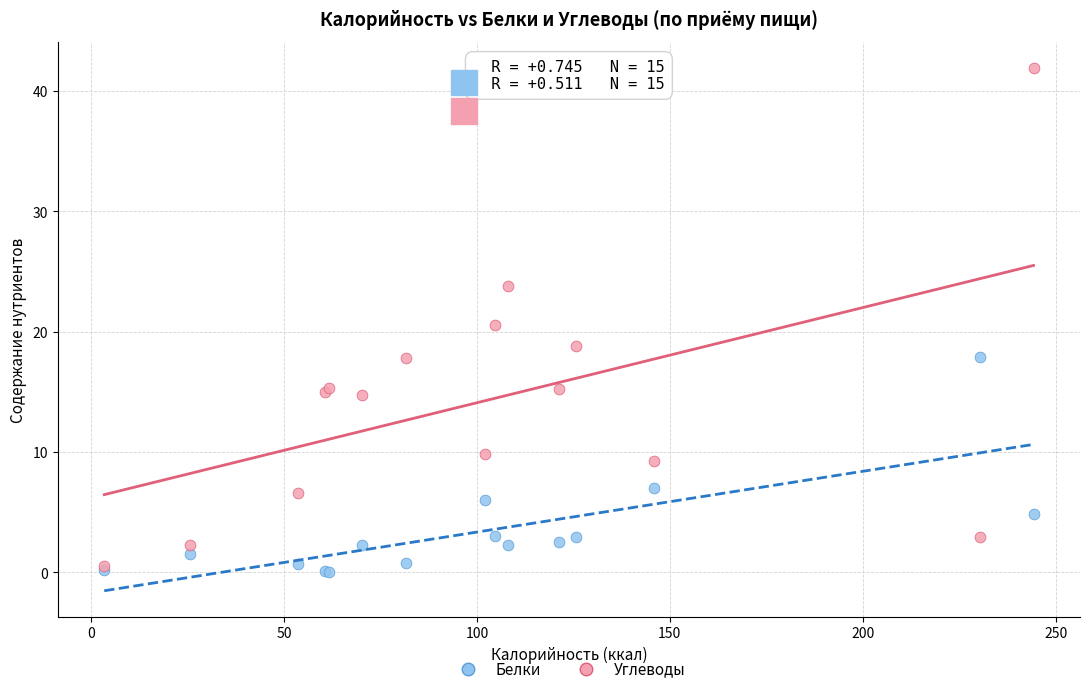

Across all series, what Y value is closest to 20?

20.6